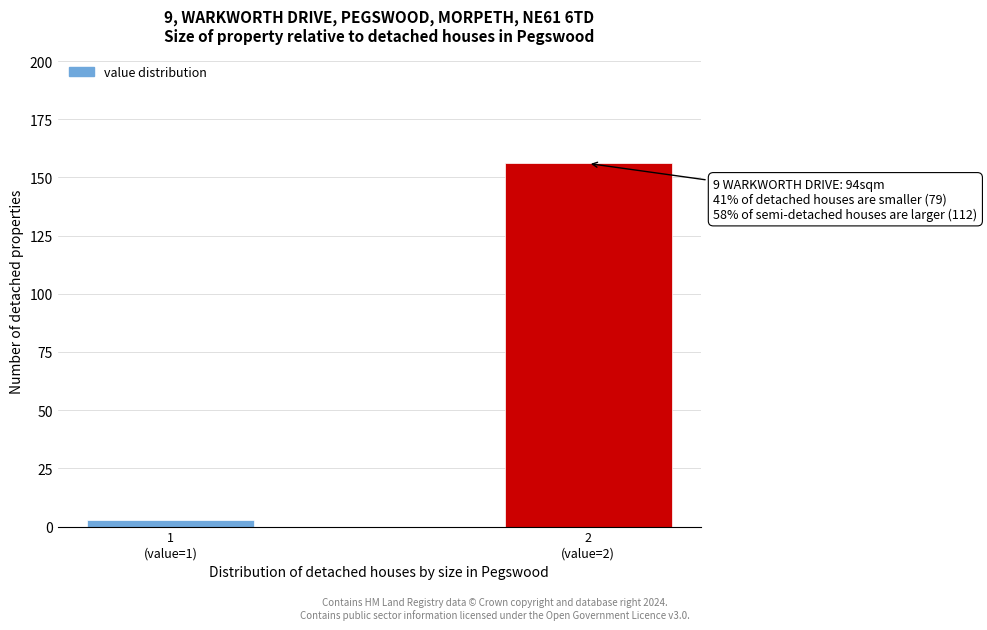

Reading left to right, list all the values displayed in this chart.

3	156